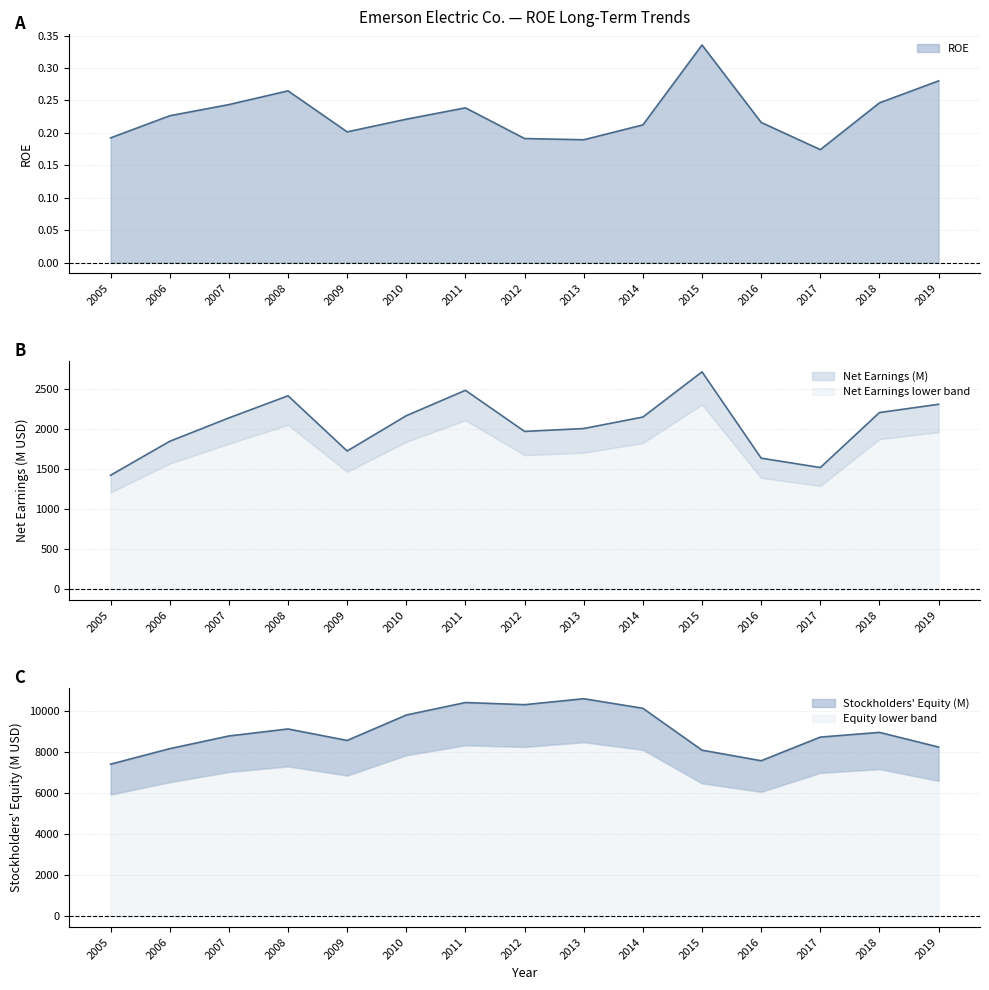

The ROE series shows 0.3 at 2018. True or false?

False